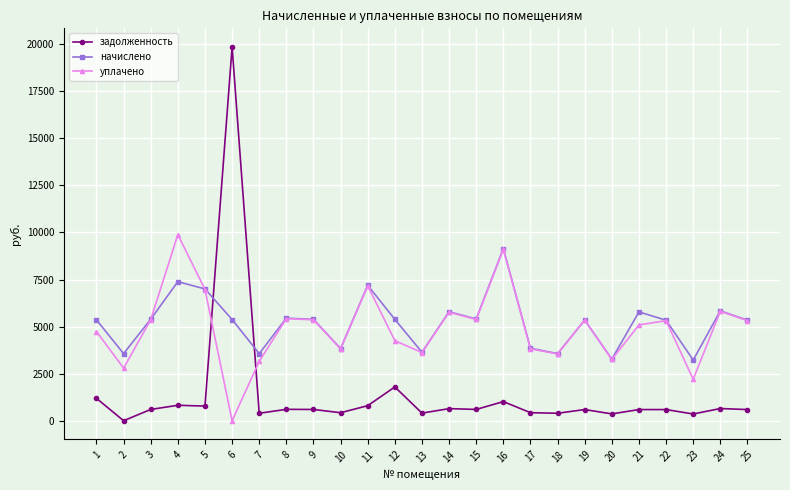

True or false: задолженность has more than 1 interior local peaks.

True